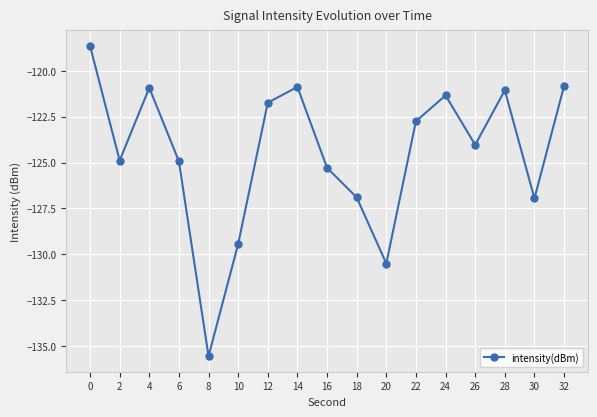

What is the difference between the second highest and minimum values?

14.7